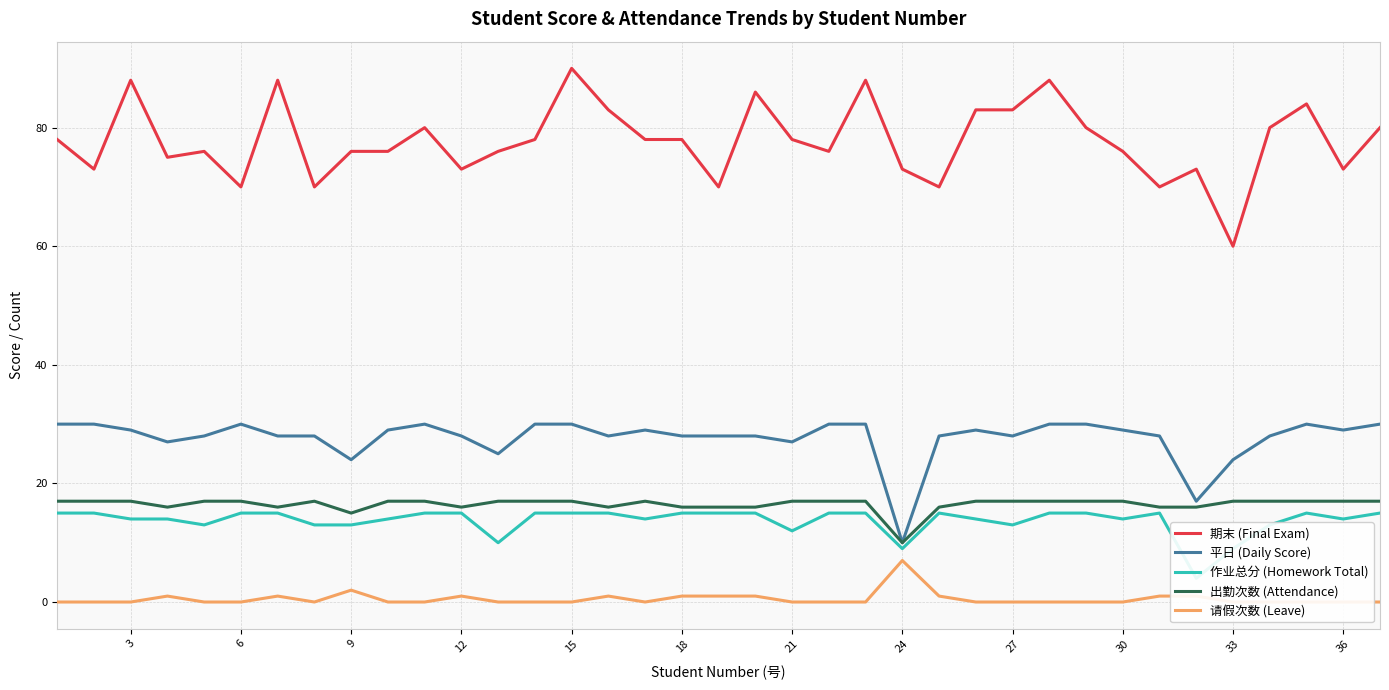

True or false: 平日 (Daily Score) has more than 0 interior local peaks.

True